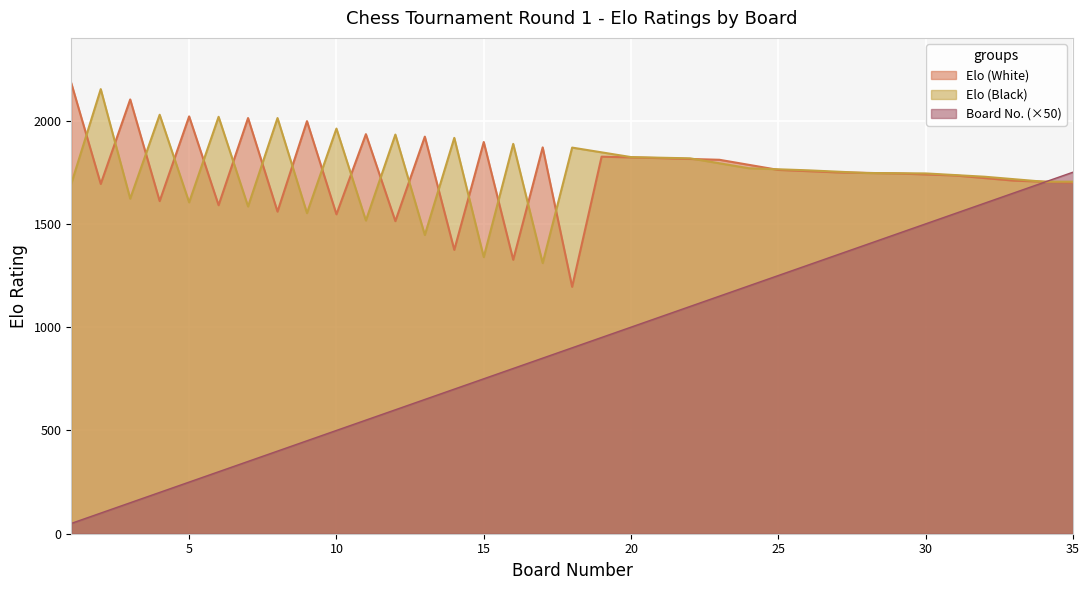

Which series has the largest total across all categories?

Elo (White)